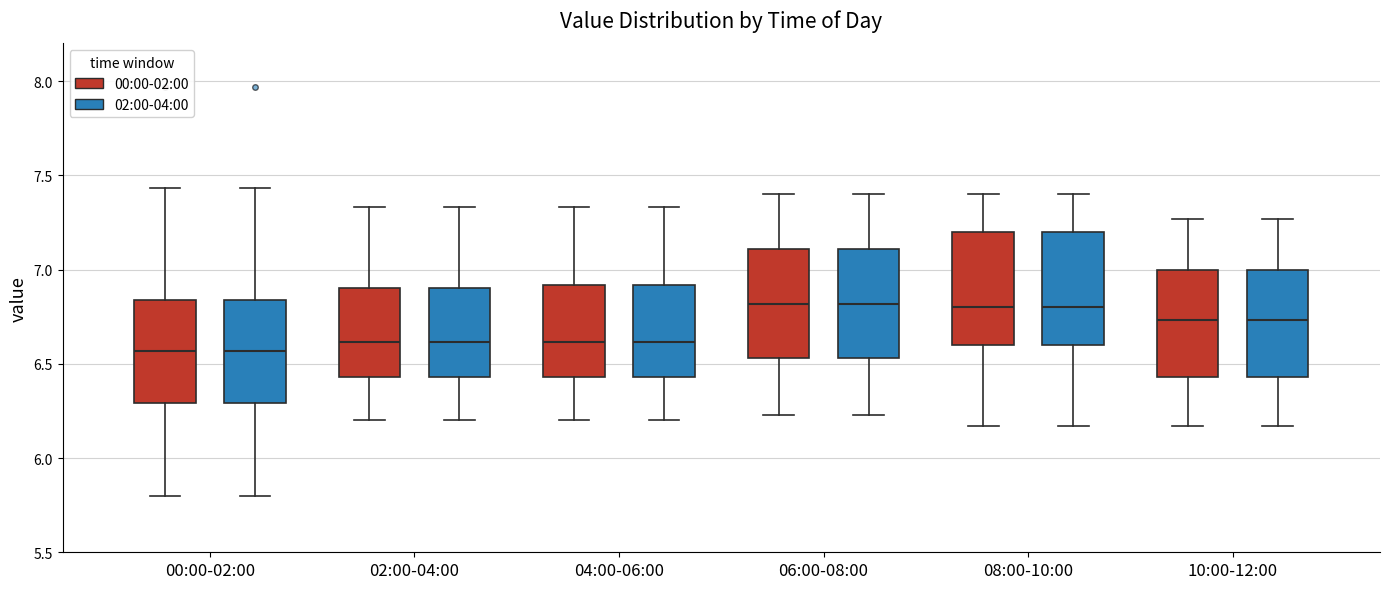

Where does the upper whisker of the box for 02:00-04:00 (02:00-04:00) end on the y-axis? The values are not printed on the chart, so give them approximately, as read against the axis.

7.35